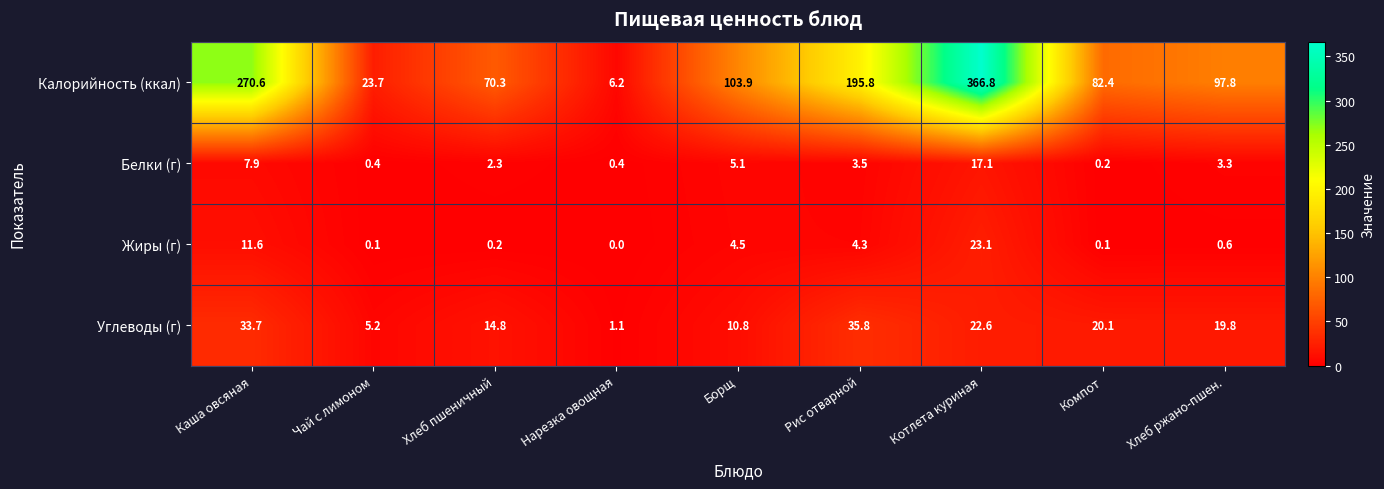

Count the number of data series in this chart.

4